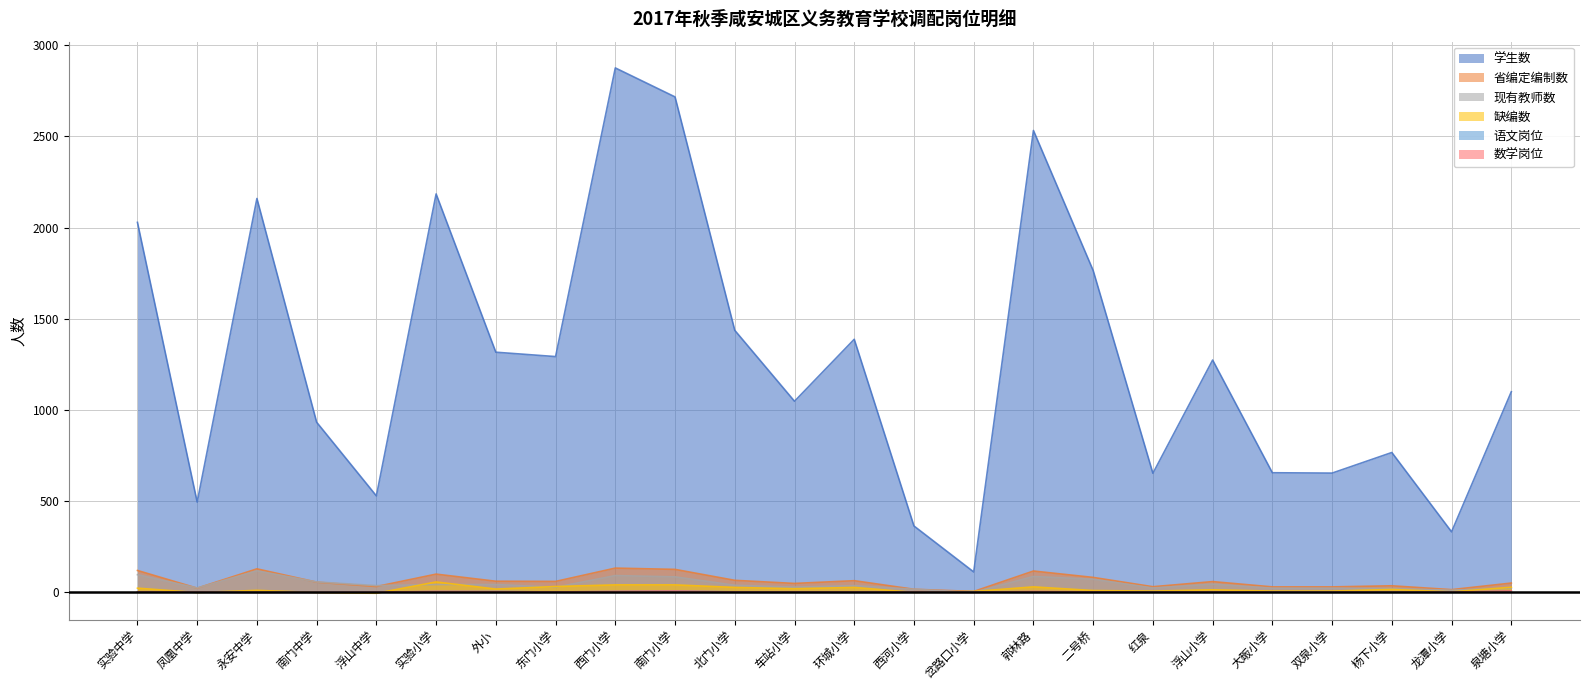

Where is 数学岗位 nearest to the value 4?

外小